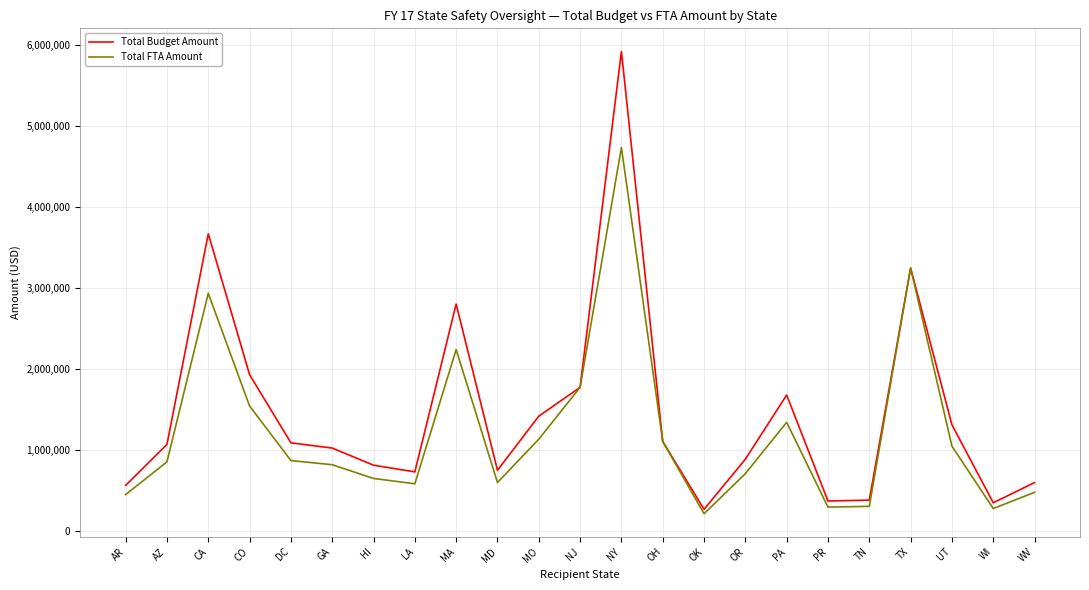

What is the highest value of the Total FTA Amount series?

4733058